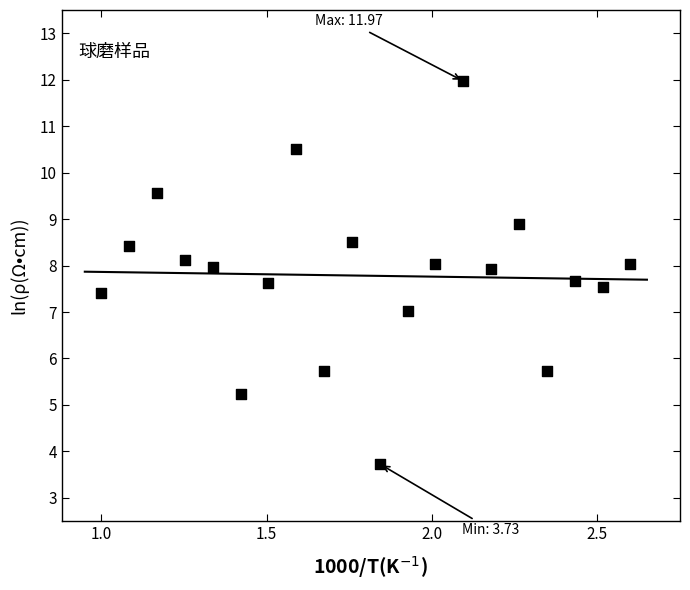

What is the range of X values (max minus min)?

1.6